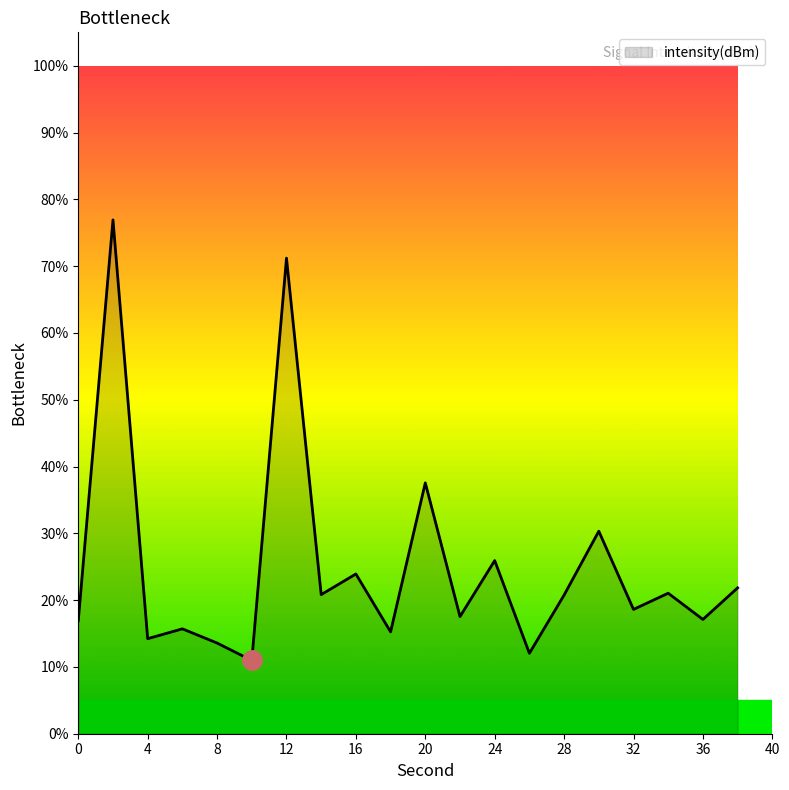

How many interior local valleys (lower than both neighbors) does the data have?

8